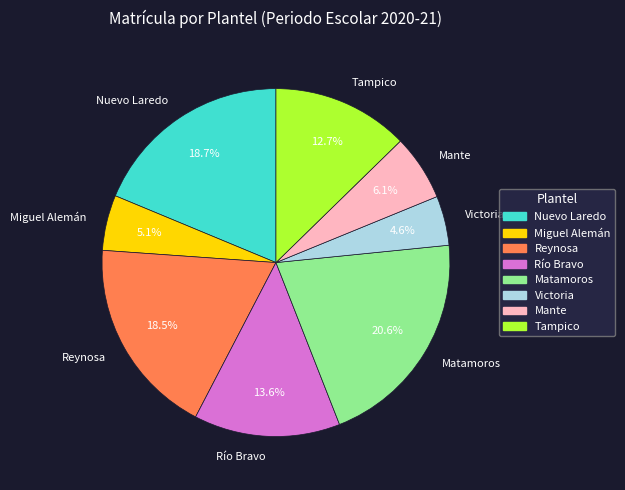

What is the largest slice in the pie chart?

Matamoros